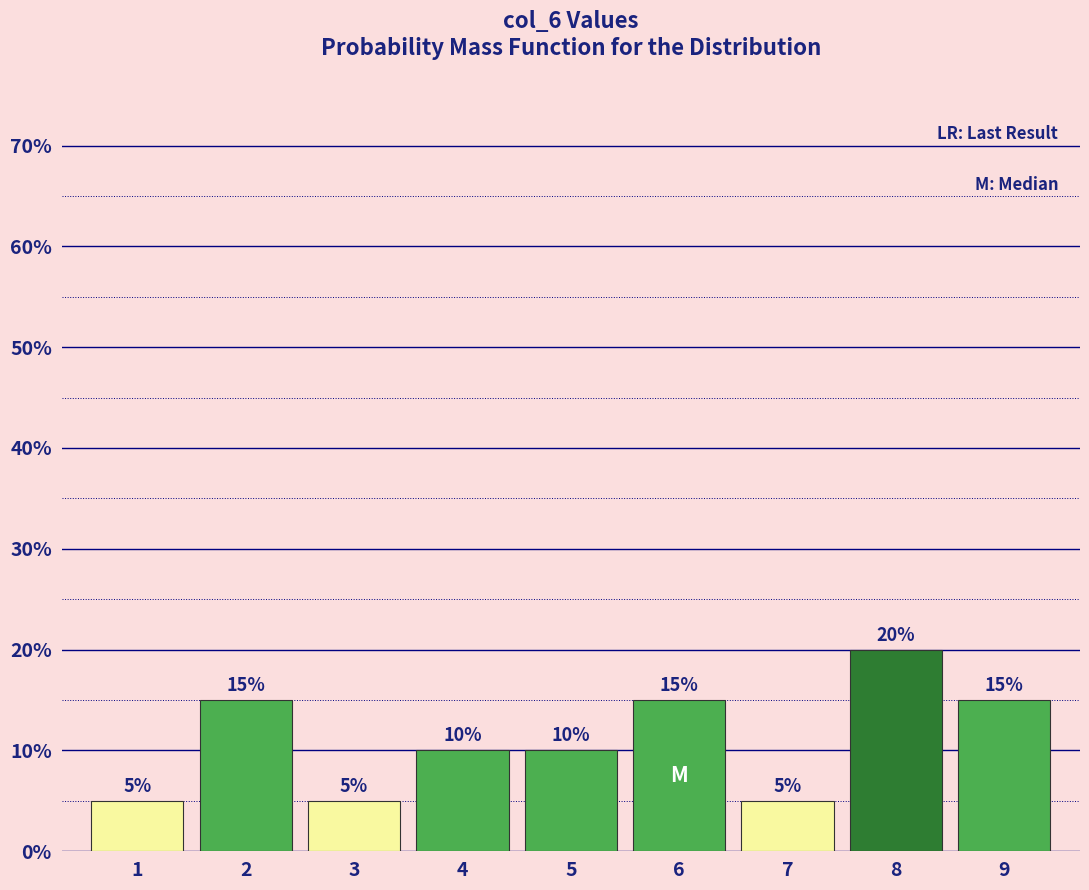

How tall is the bar that spans 2.5 to 3.5 on the x-axis?

5